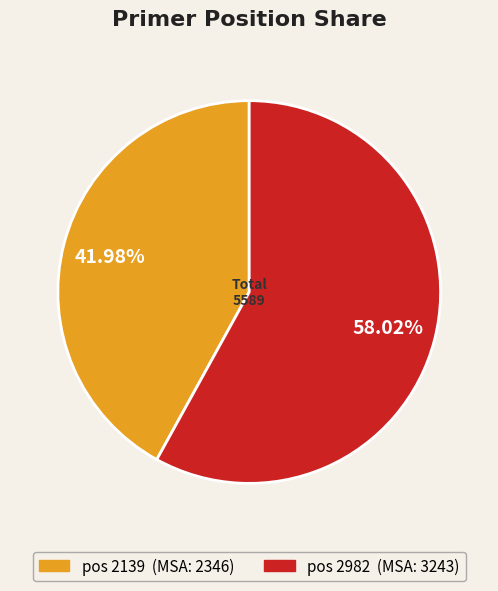

Is there any slice that represents more than half of the pie?

Yes